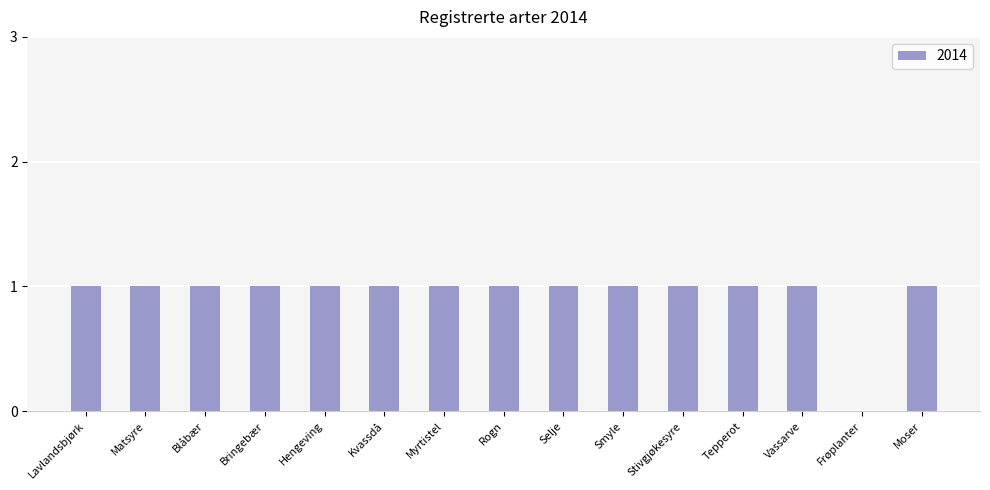

What is the average value?

1